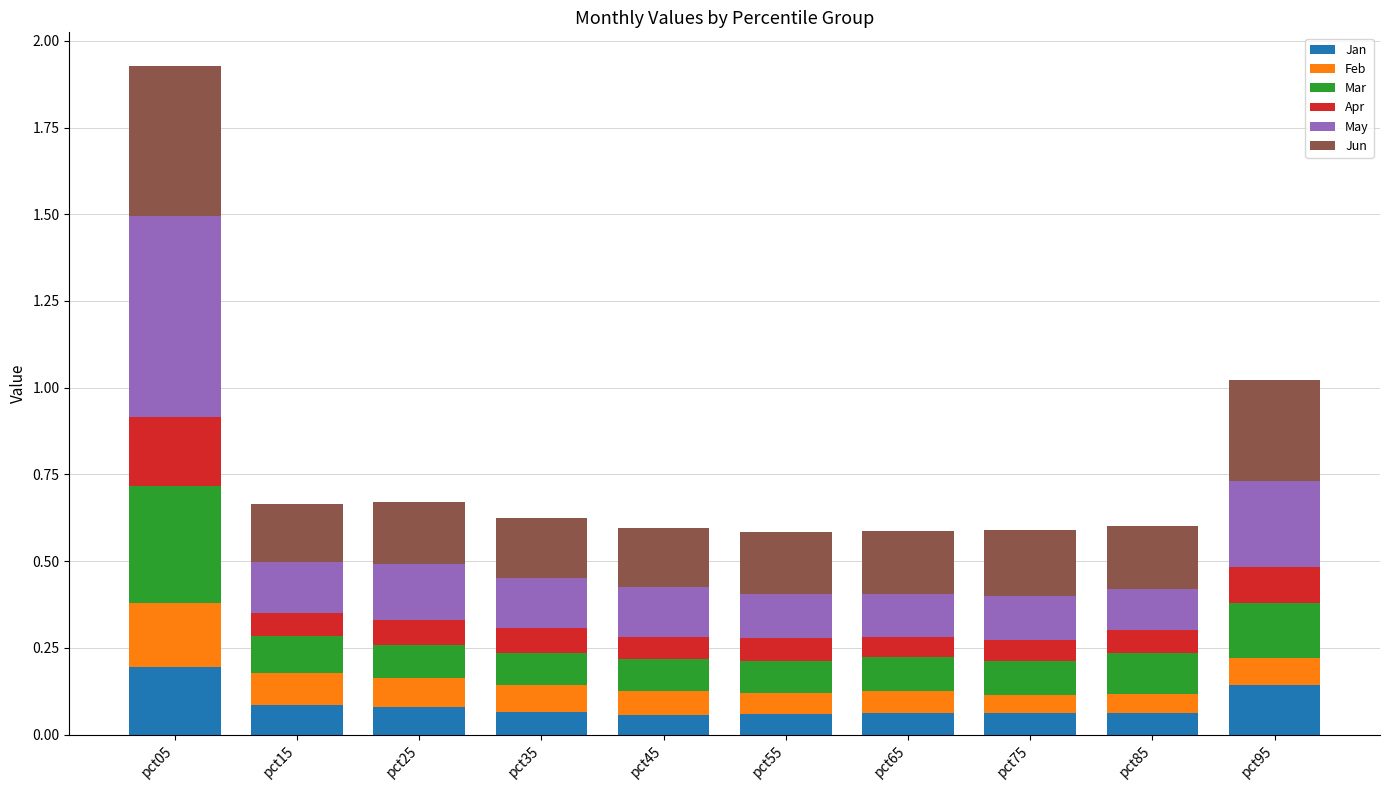

At which category is the sum across all series the highest?

pct05